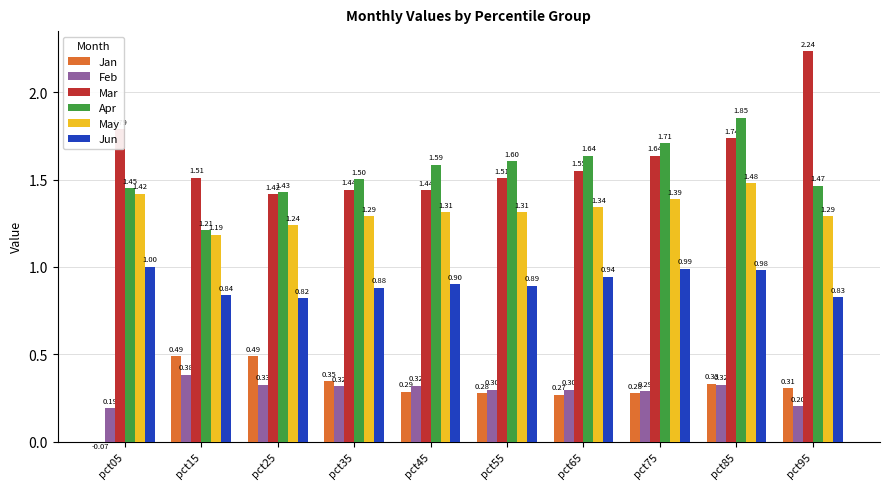

Reading left to right, what are all the values shown in this chart?

Jan: pct05=-0.1	pct15=0.5	pct25=0.5	pct35=0.3	pct45=0.3	pct55=0.3	pct65=0.3	pct75=0.3	pct85=0.3	pct95=0.3
Feb: pct05=0.2	pct15=0.4	pct25=0.3	pct35=0.3	pct45=0.3	pct55=0.3	pct65=0.3	pct75=0.3	pct85=0.3	pct95=0.2
Mar: pct05=1.8	pct15=1.5	pct25=1.4	pct35=1.4	pct45=1.4	pct55=1.5	pct65=1.6	pct75=1.6	pct85=1.7	pct95=2.2
Apr: pct05=1.5	pct15=1.2	pct25=1.4	pct35=1.5	pct45=1.6	pct55=1.6	pct65=1.6	pct75=1.7	pct85=1.9	pct95=1.5
May: pct05=1.4	pct15=1.2	pct25=1.2	pct35=1.3	pct45=1.3	pct55=1.3	pct65=1.3	pct75=1.4	pct85=1.5	pct95=1.3
Jun: pct05=1.0	pct15=0.8	pct25=0.8	pct35=0.9	pct45=0.9	pct55=0.9	pct65=0.9	pct75=1.0	pct85=1.0	pct95=0.8